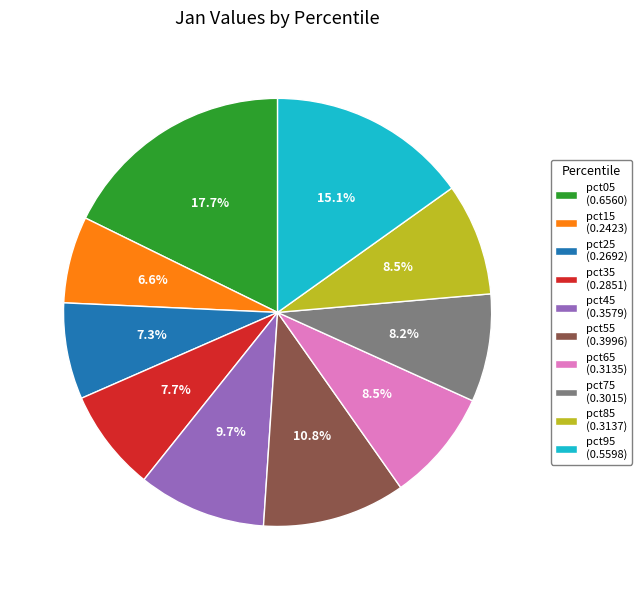

How many segments does this pie chart have?

10